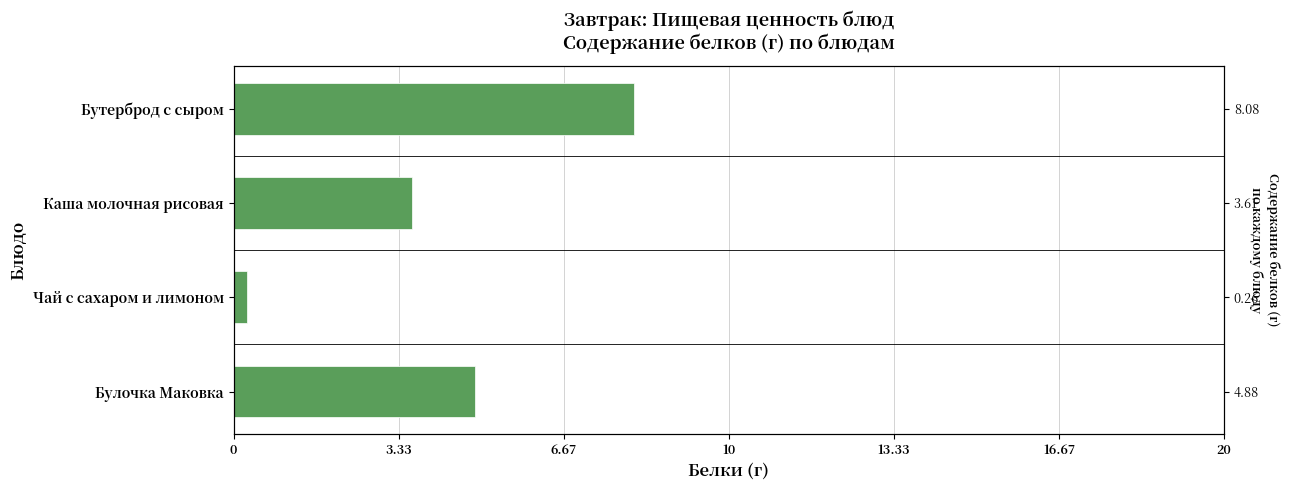

Reading right to left, transcribe all the data shown in this chart.

4.9	0.3	3.6	8.1